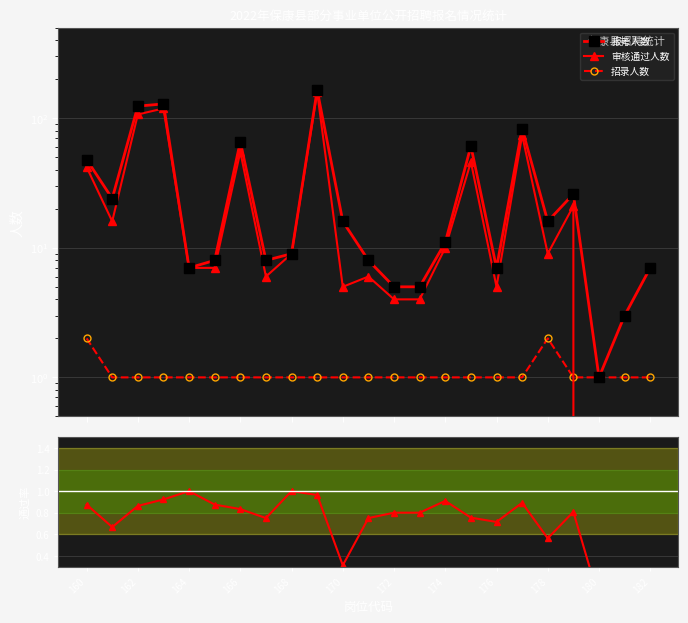

Which has a higher value, 168 or 13?

168